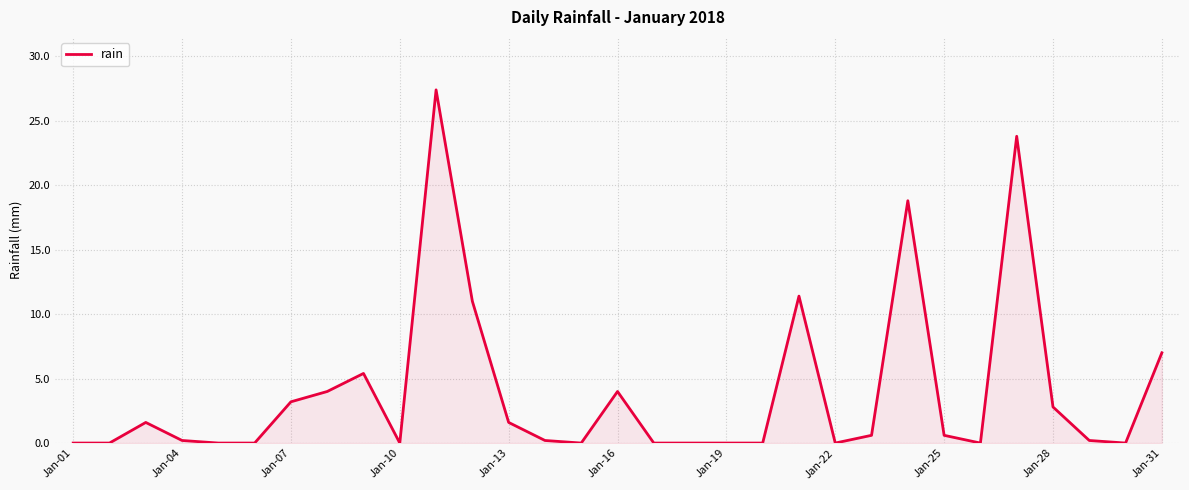

What is the maximum value shown in the chart?

27.4